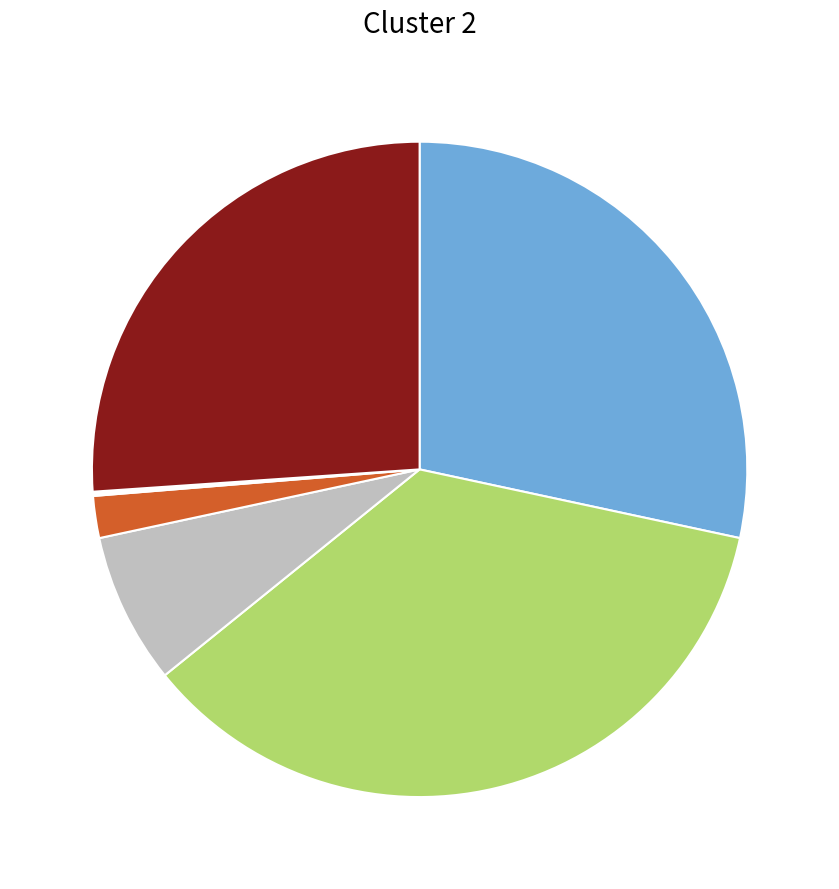

Is there any slice that represents more than half of the pie?

No